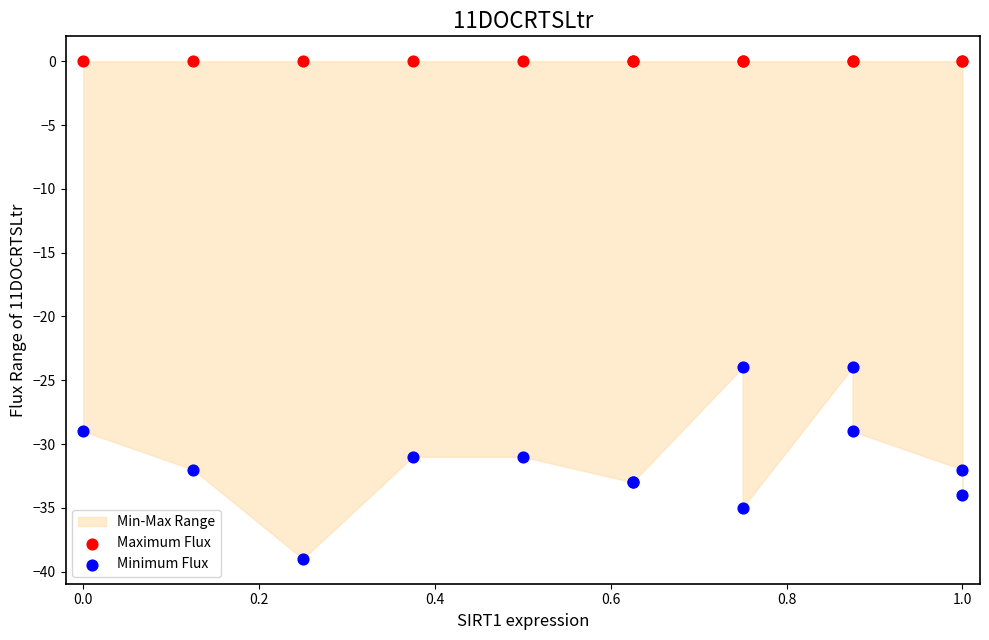

Which series contains the highest Y value?

Maximum Flux